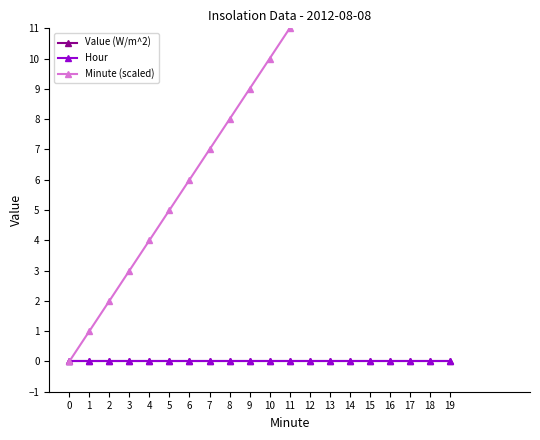

At which label is Minute (scaled) closest to 9?

9